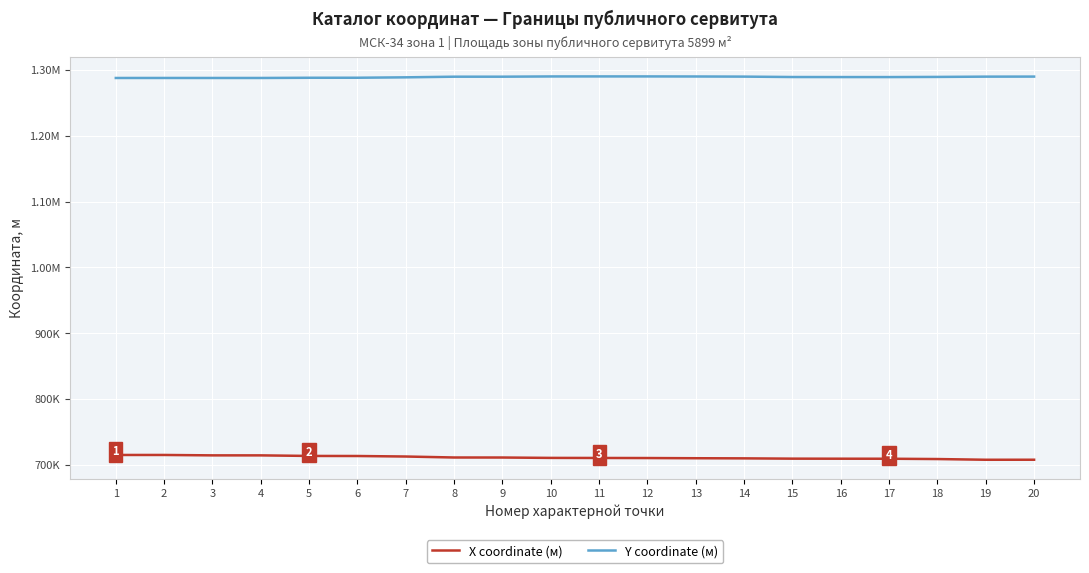

List the series in order of their peak value, highest first.

Y coordinate (м), X coordinate (м)